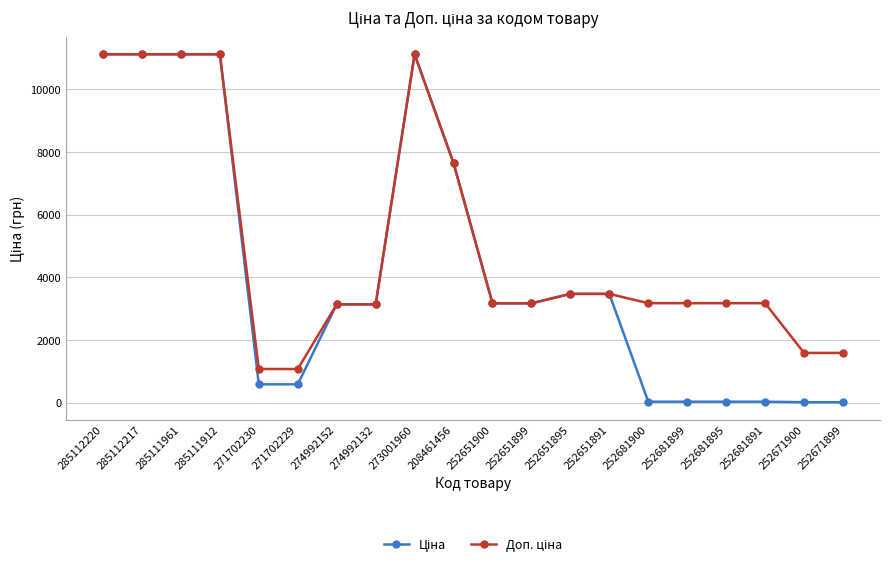

What position from the left is 252651891?

14